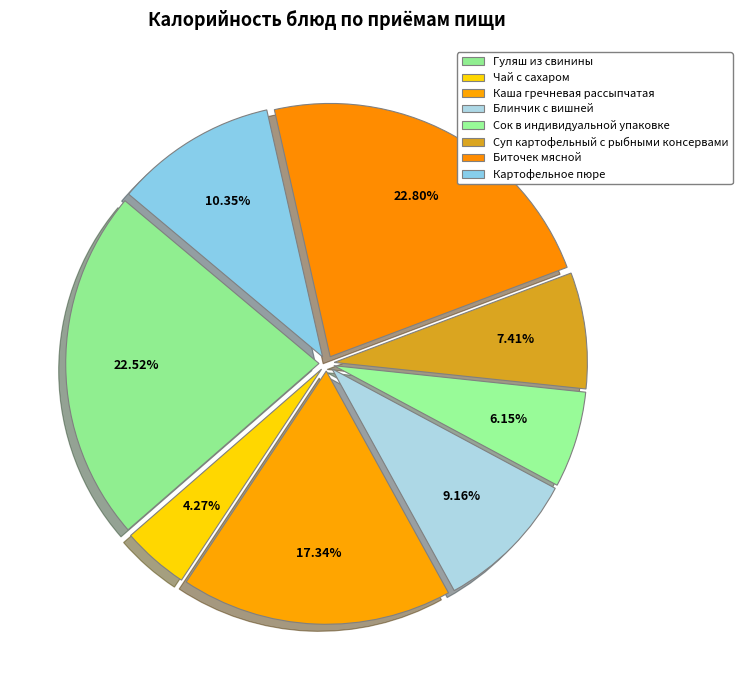

How many slices are in this pie chart?

8